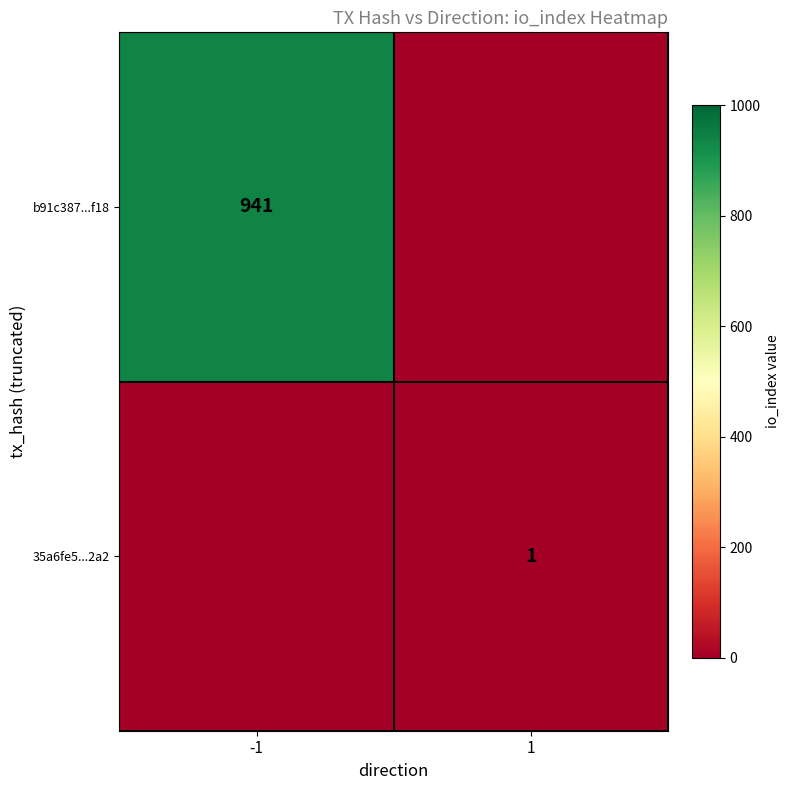

True or false: b91c387...f18 has a value of 1631 at -1.

False